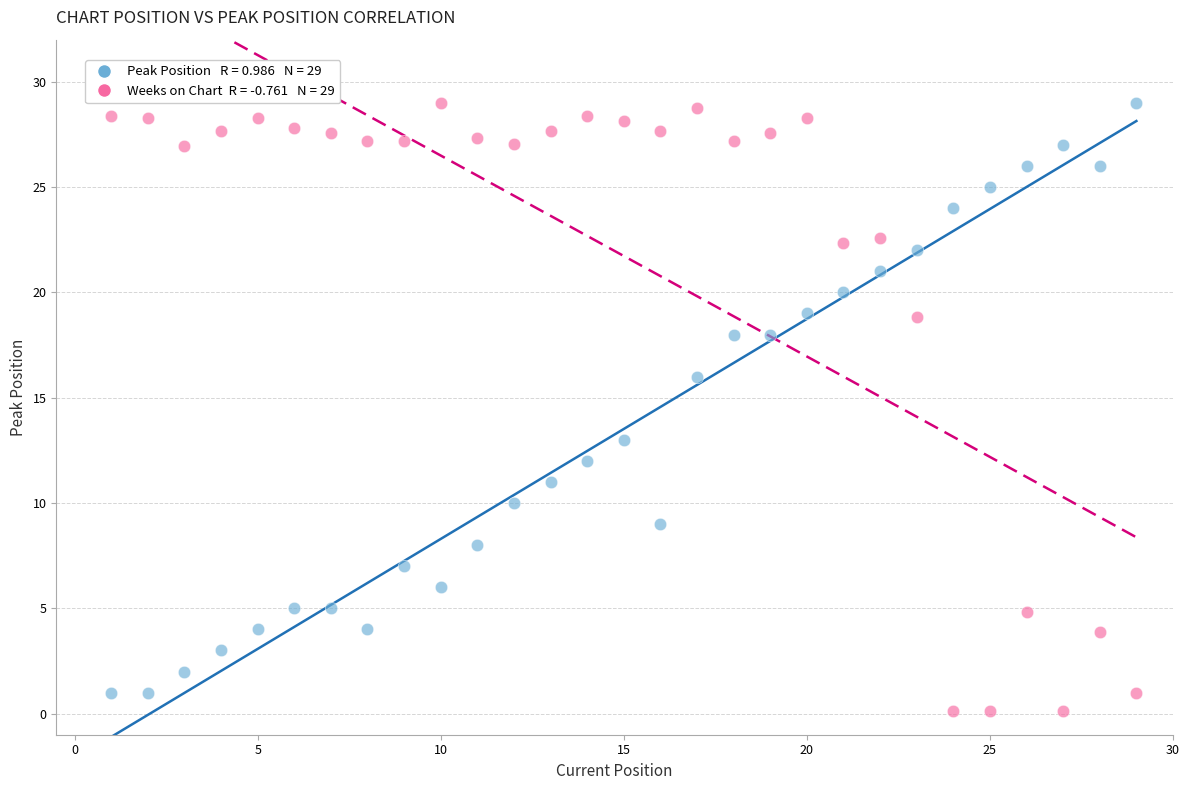

Across all series, what Y value is closest to 14?

13.0